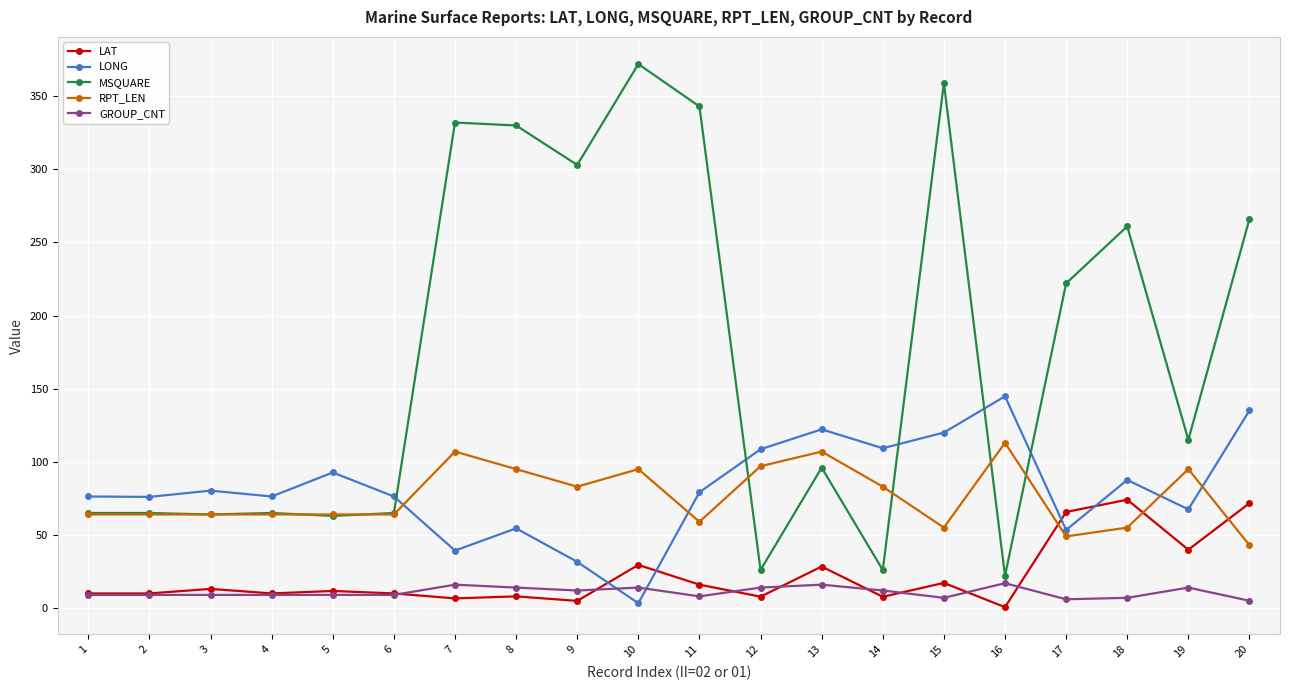

What is the value of the LONG point at the 19th from the left?

67.5